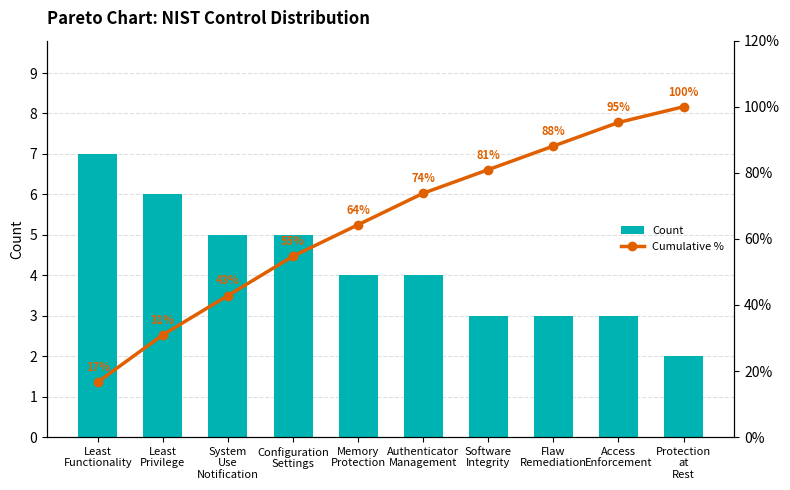

Rank the categories by Cumulative % value from highest to lowest.

Protection
at
Rest, Access
Enforcement, Flaw
Remediation, Software
Integrity, Authenticator
Management, Memory
Protection, Configuration
Settings, System
Use
Notification, Least
Privilege, Least
Functionality